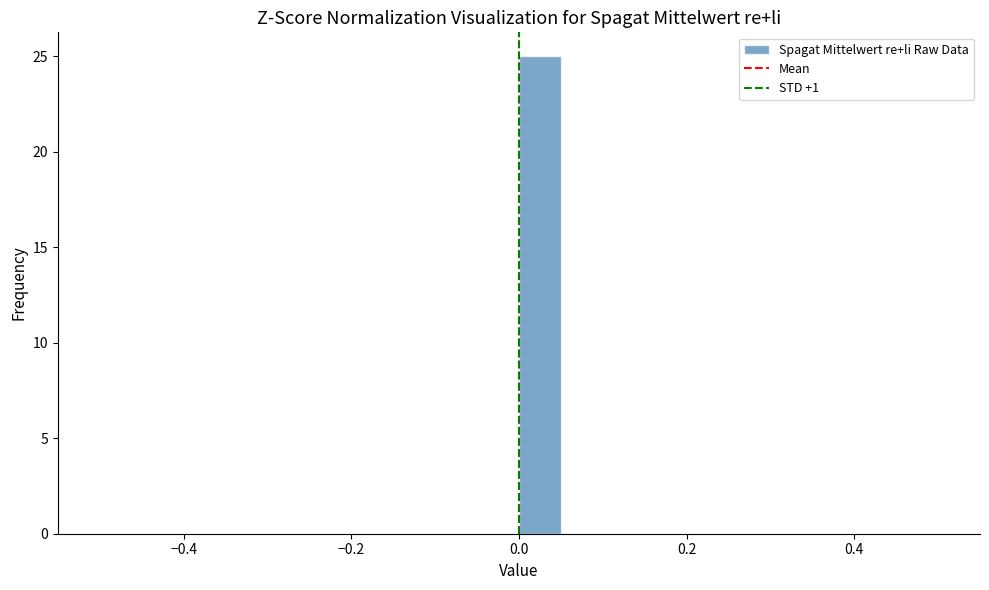

Around what value on the x-axis is the tallest bar? Give the approximate position of its centre, as read against the axis.

0.02